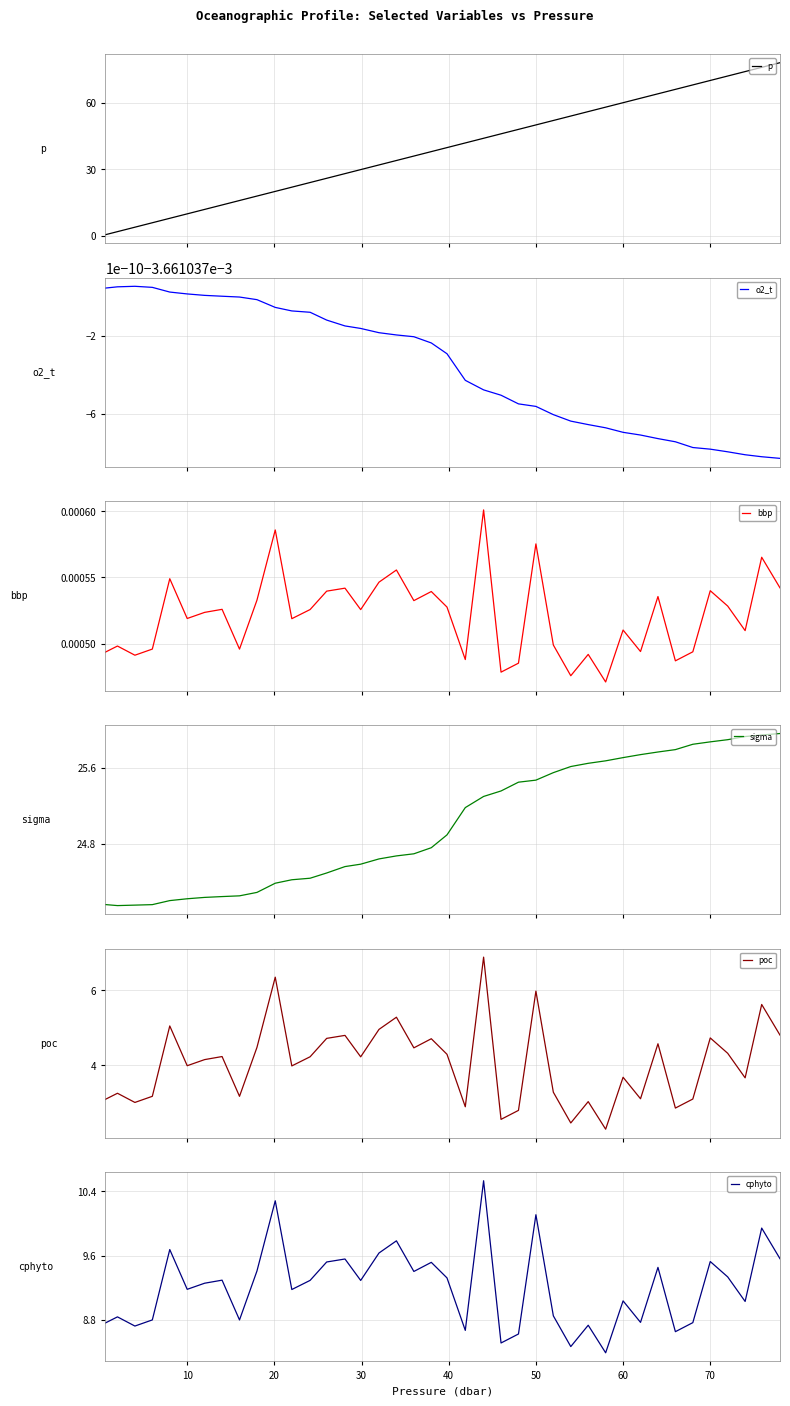

What is the maximum value for poc?

6.9